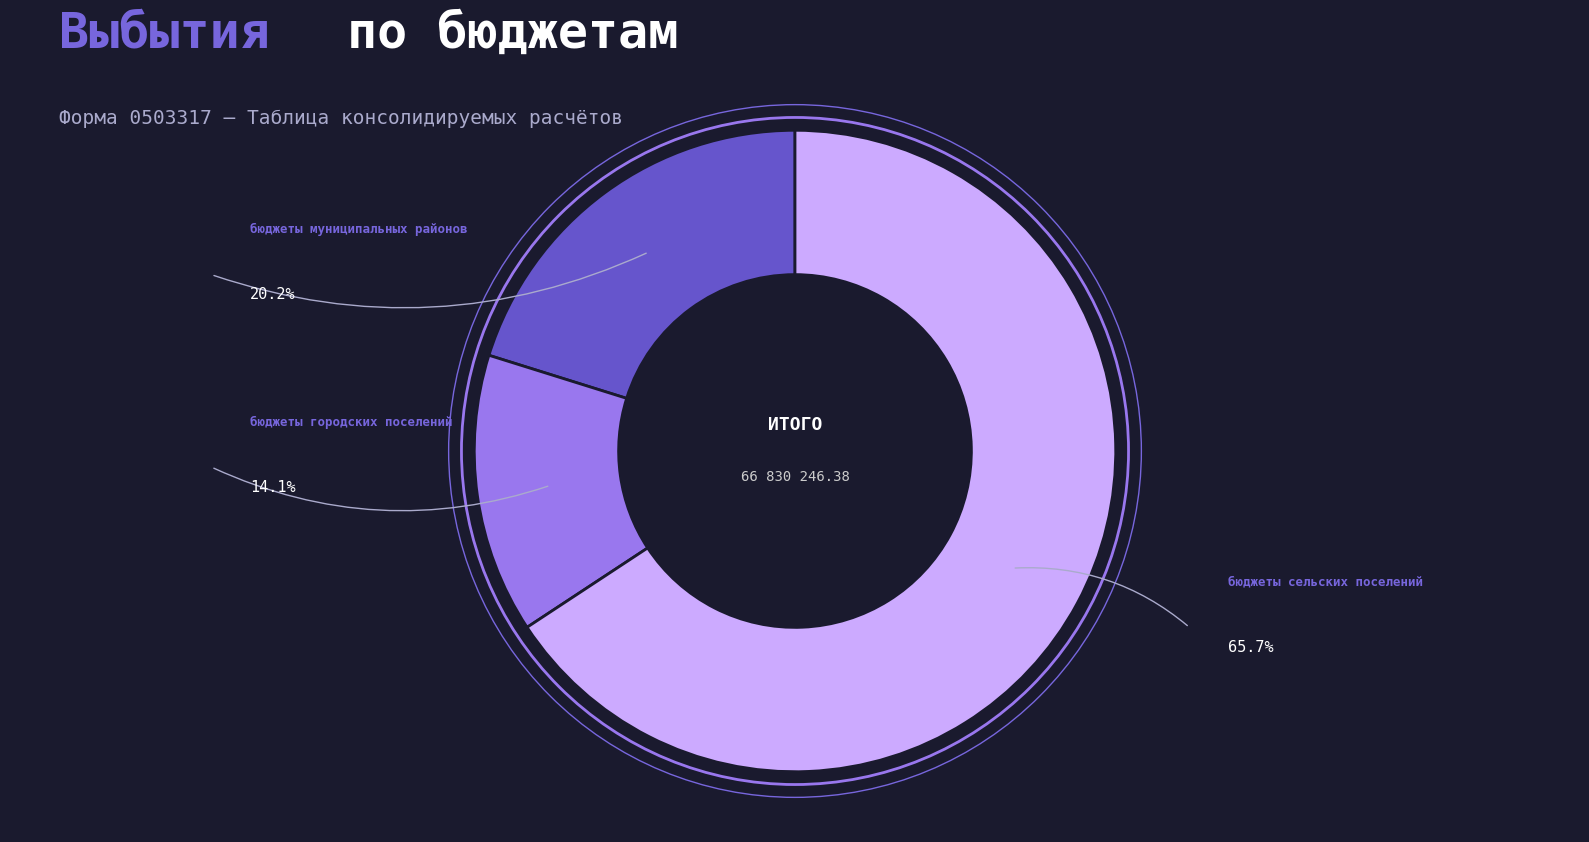

What is the ratio of the value at бюджеты городских поселений to the value at бюджеты муниципальных районов?

0.7